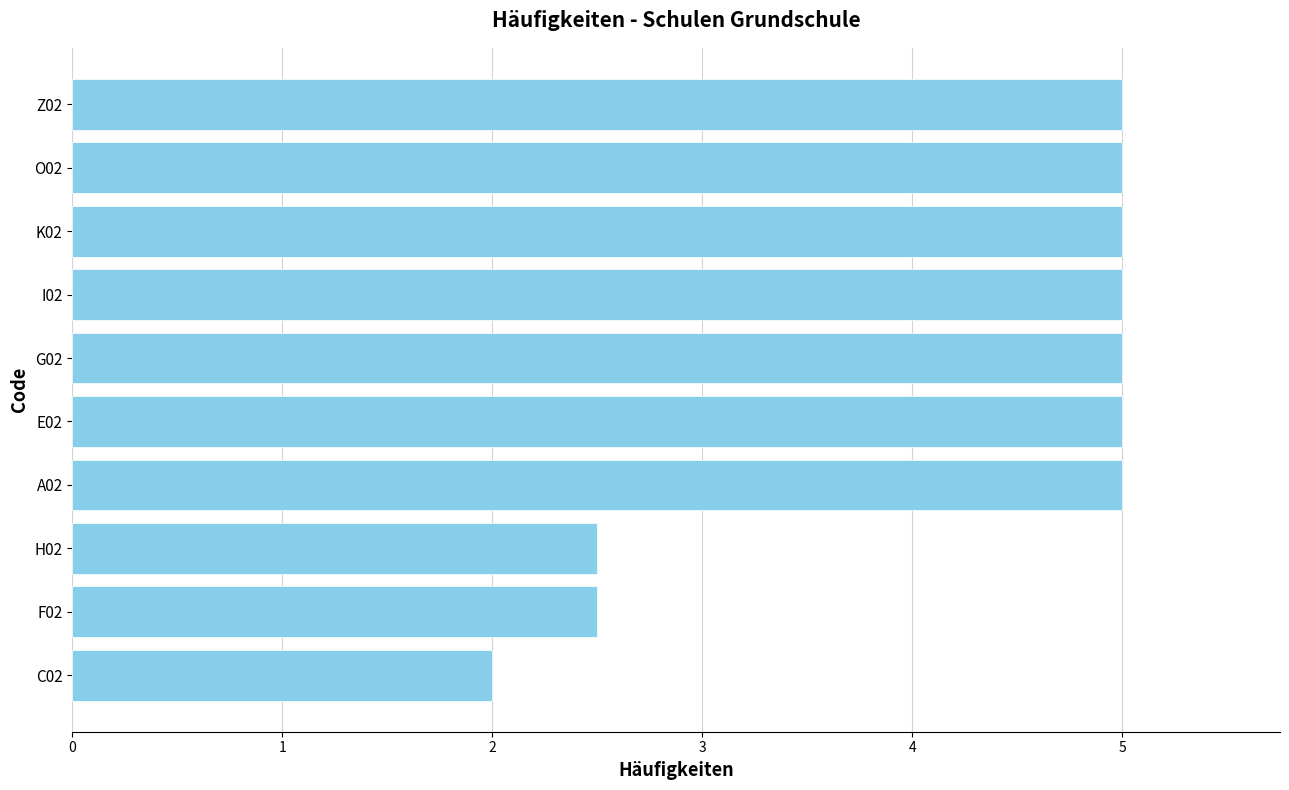

Approximately how many times larger is the value at E02 compared to H02?

2.0